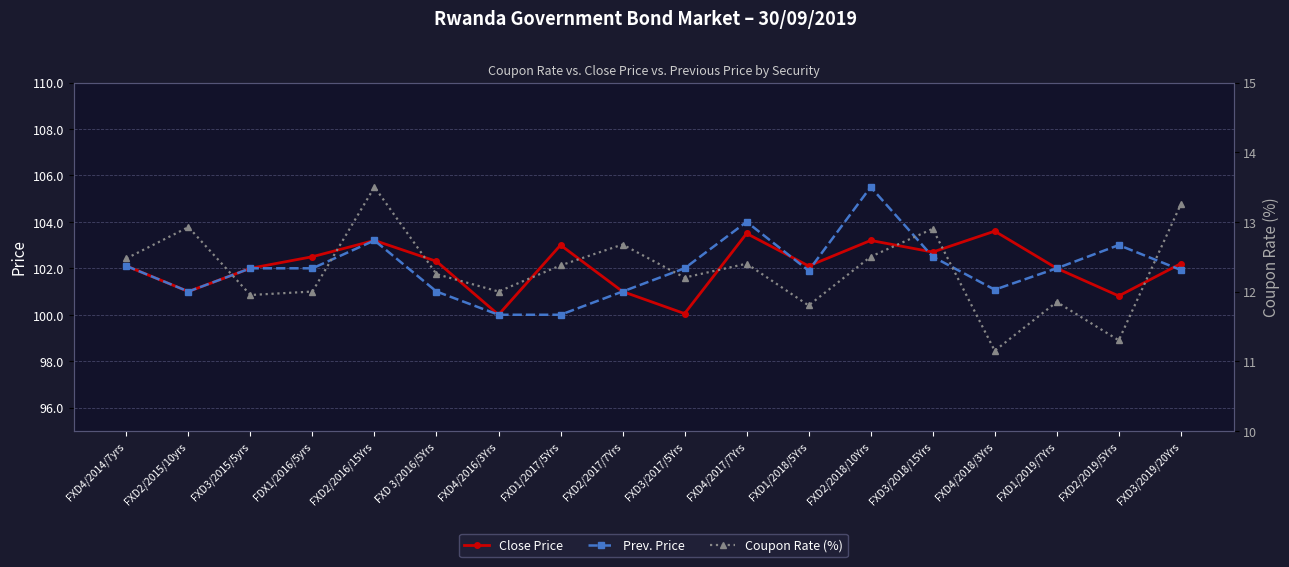

What are all the series names shown in the legend?

Close Price, Prev. Price, Coupon Rate (%)